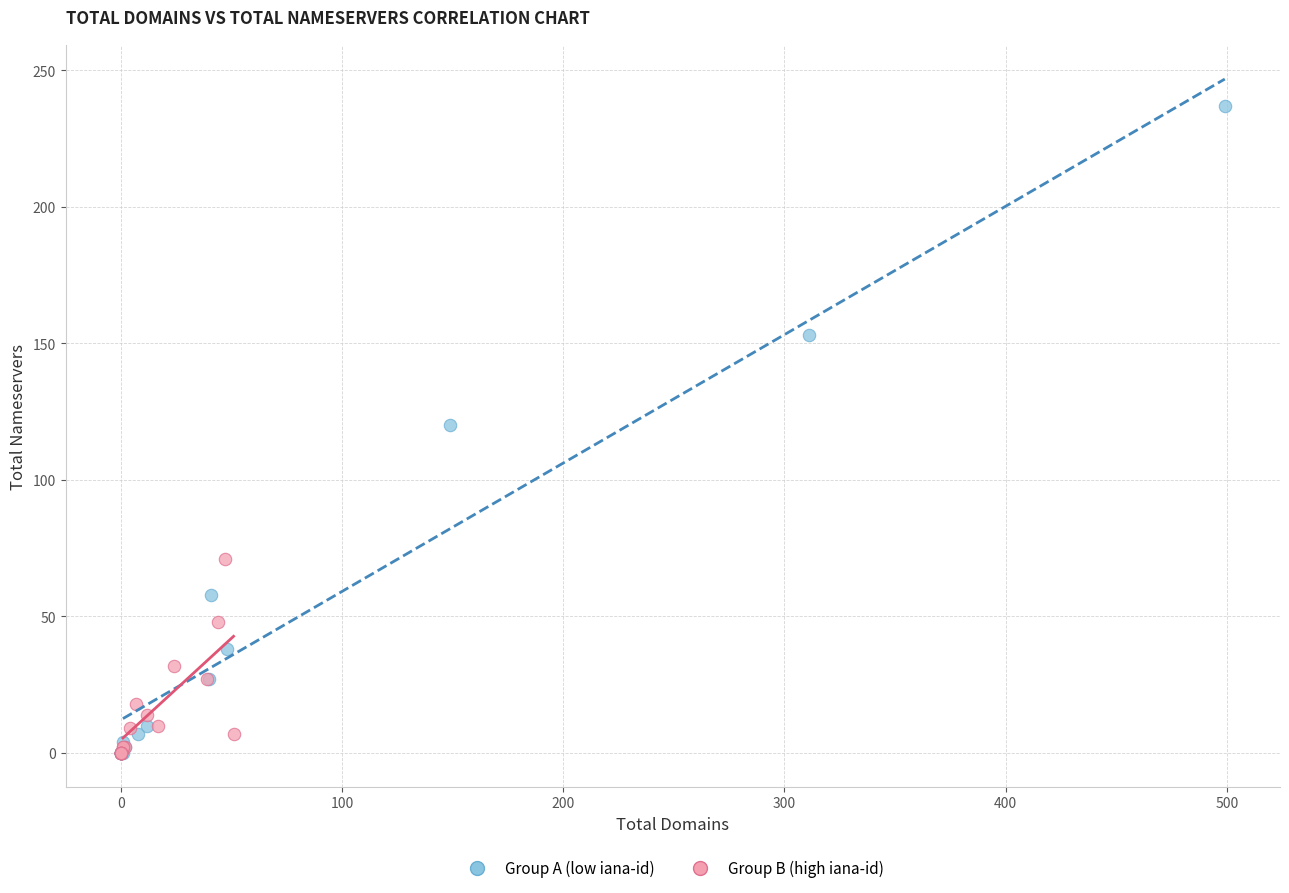

Which series has the widest spread of Y values?

Group A (low iana-id)